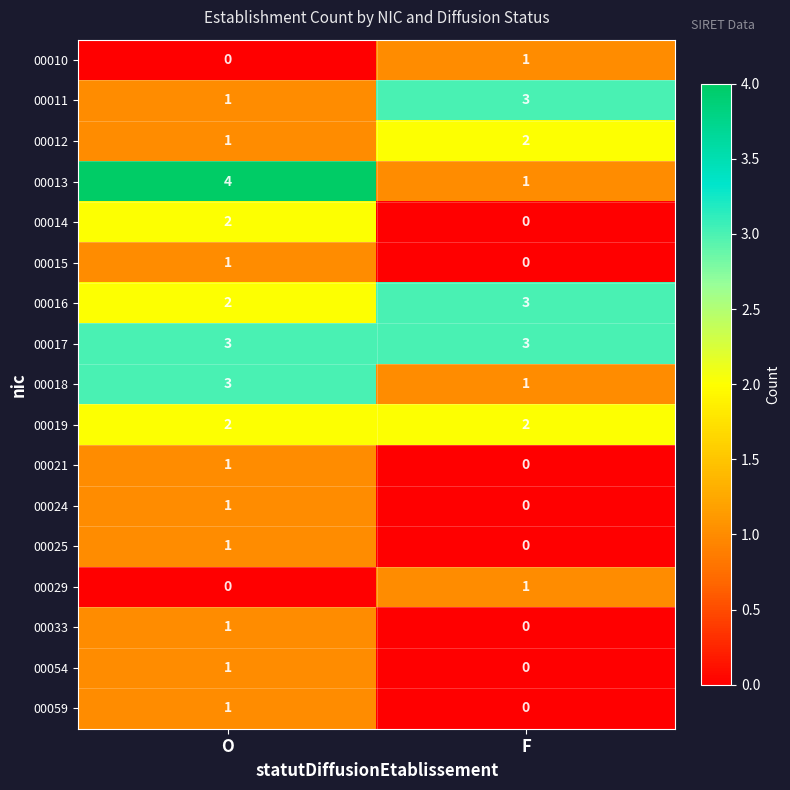

How many positive values does the 00029 series have?

1